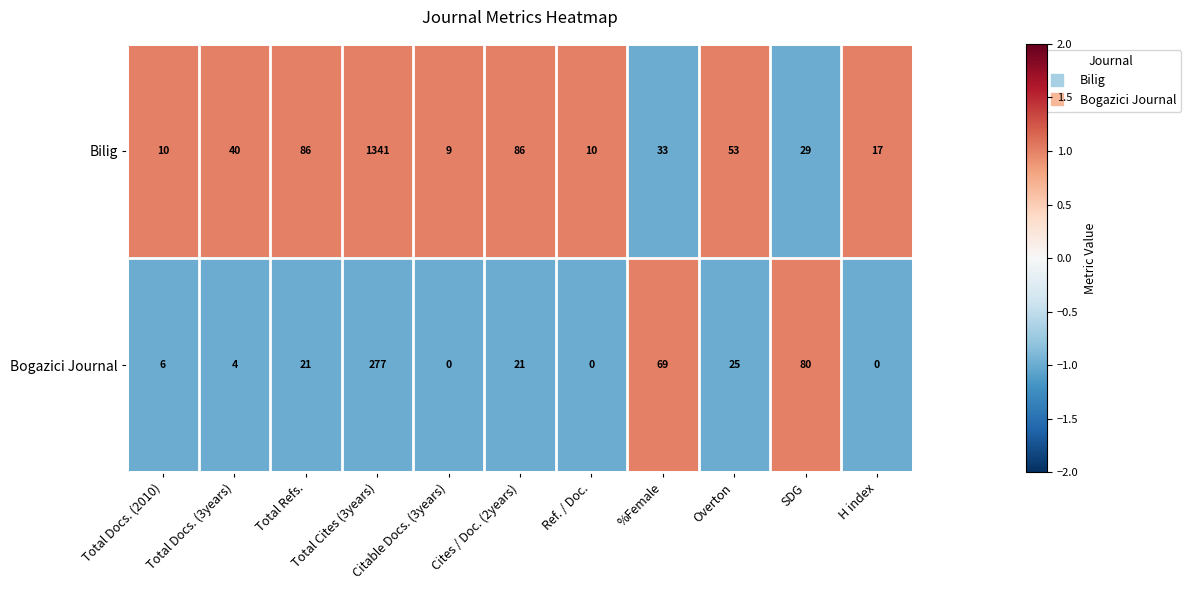

Count the number of categories in the chart.

11